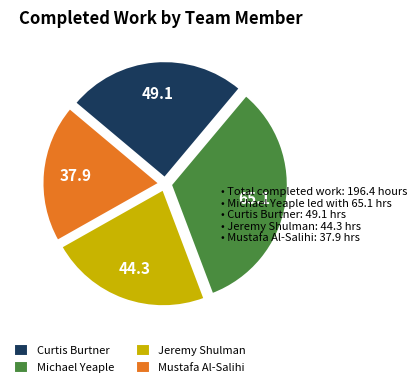

Does any single category account for the majority?

No